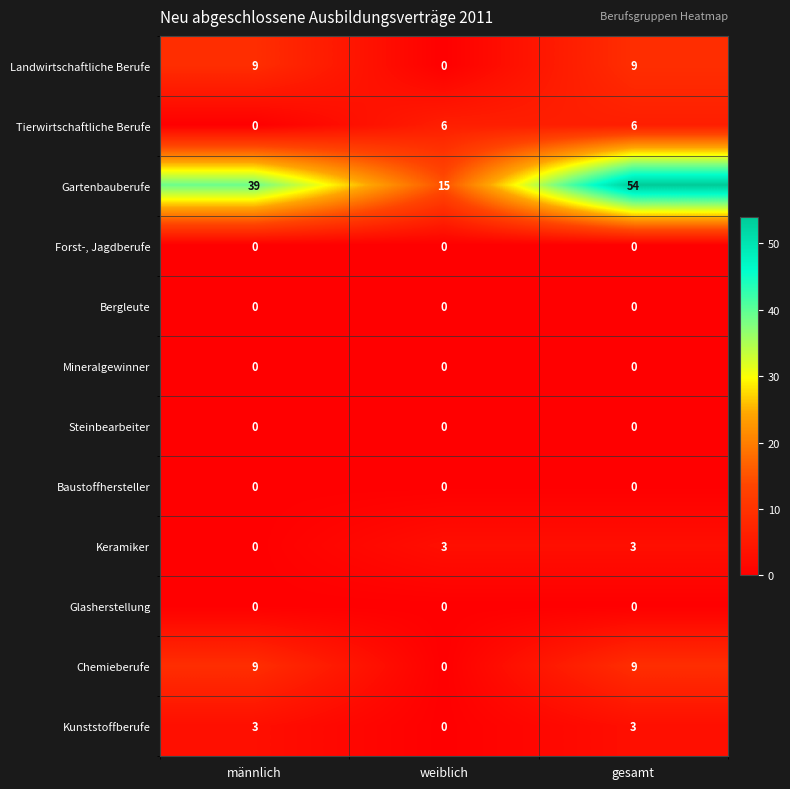

What is the total value across all series at weiblich?

24